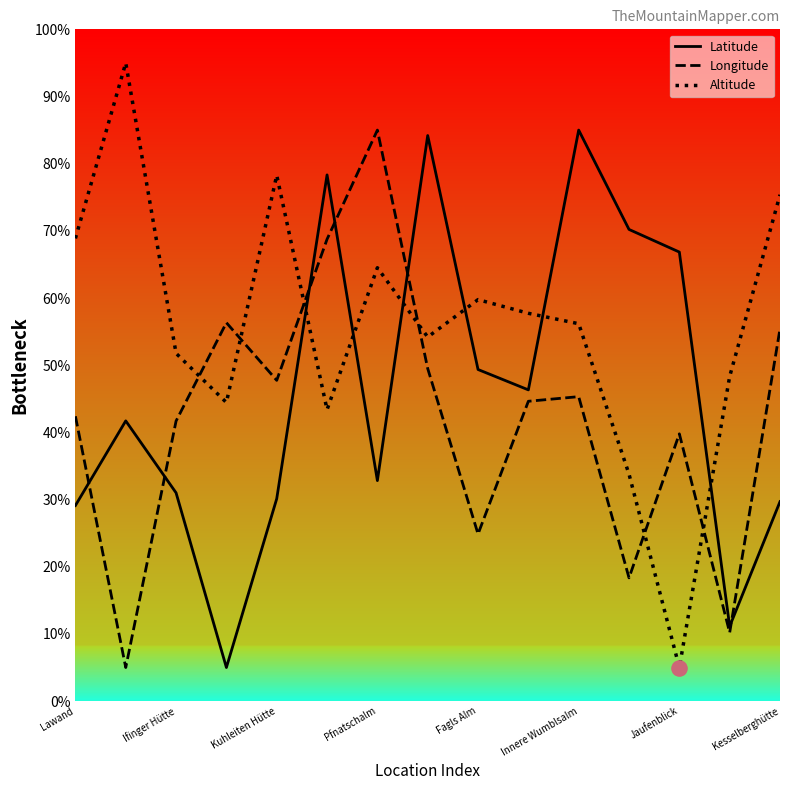

Which series has the largest total across all categories?

Altitude